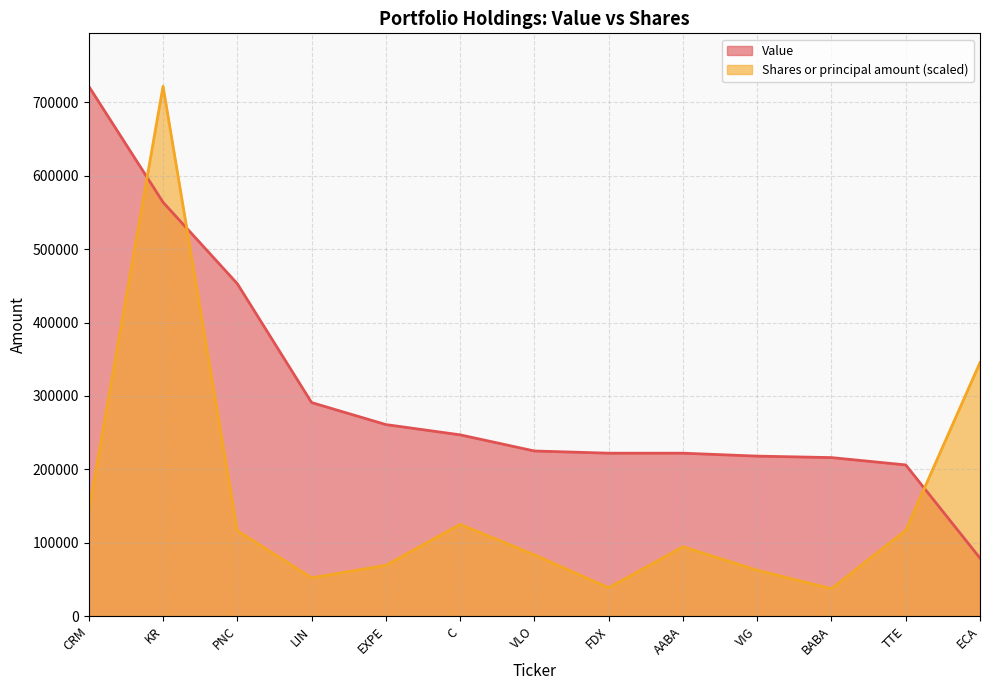

True or false: Shares or principal amount and Value cross at least once.

True